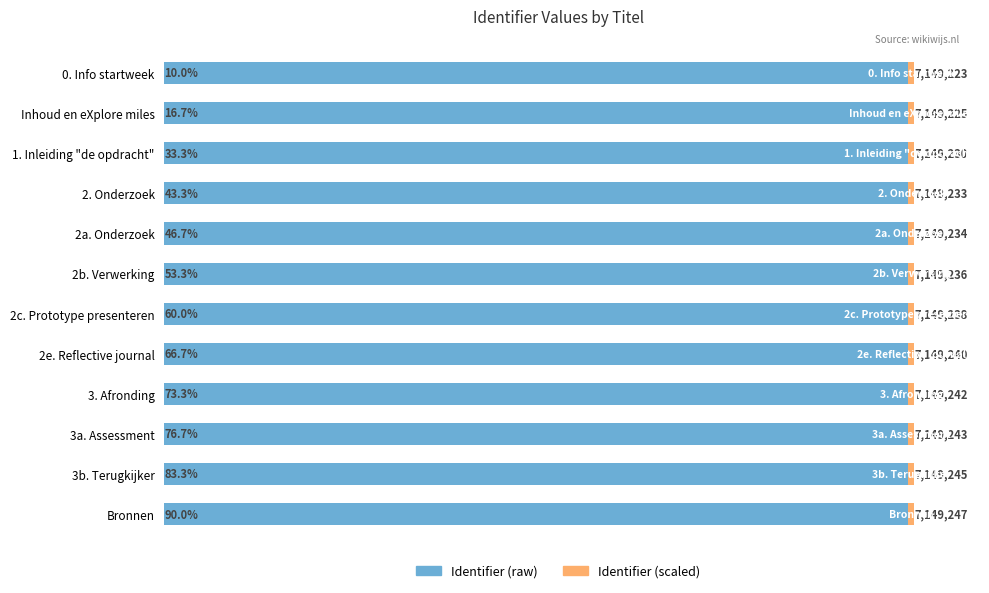

List the labels in order of Identifier (scaled) value, largest first.

Bronnen, 3b. Terugkijker, 3a. Assessment, 3. Afronding, 2e. Reflective journal, 2c. Prototype presenteren, 2b. Verwerking, 2a. Onderzoek, 2. Onderzoek, 1. Inleiding "de opdracht", Inhoud en eXplore miles, 0. Info startweek